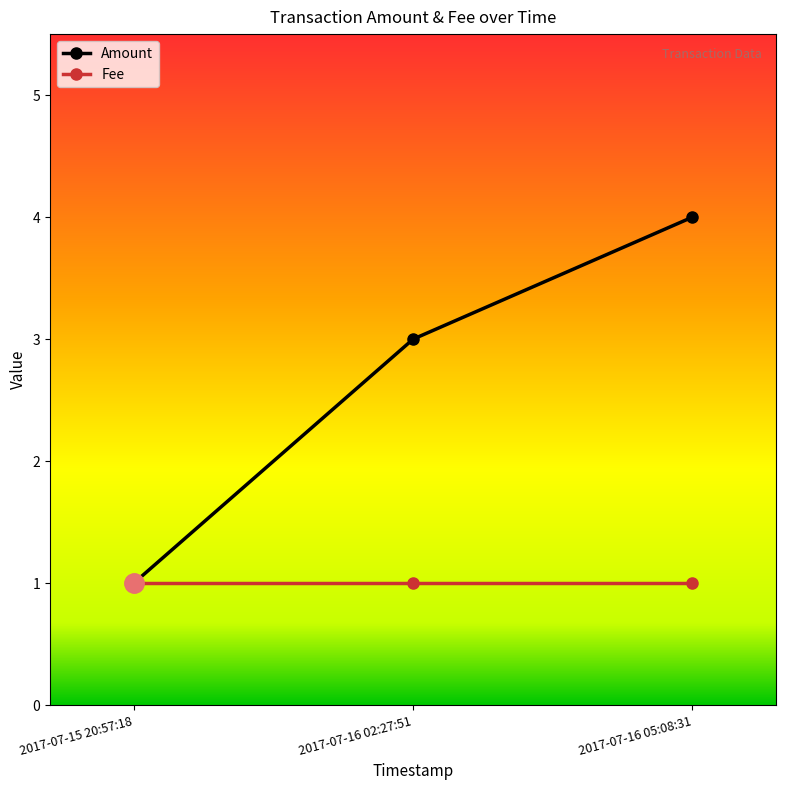

Which series has the widest spread of values?

Amount